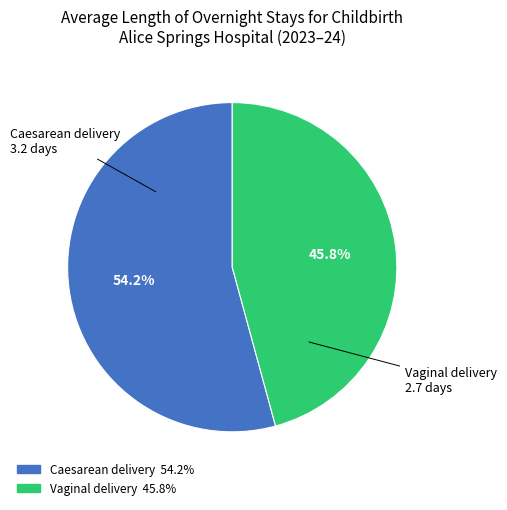

How many slices are in this pie chart?

2